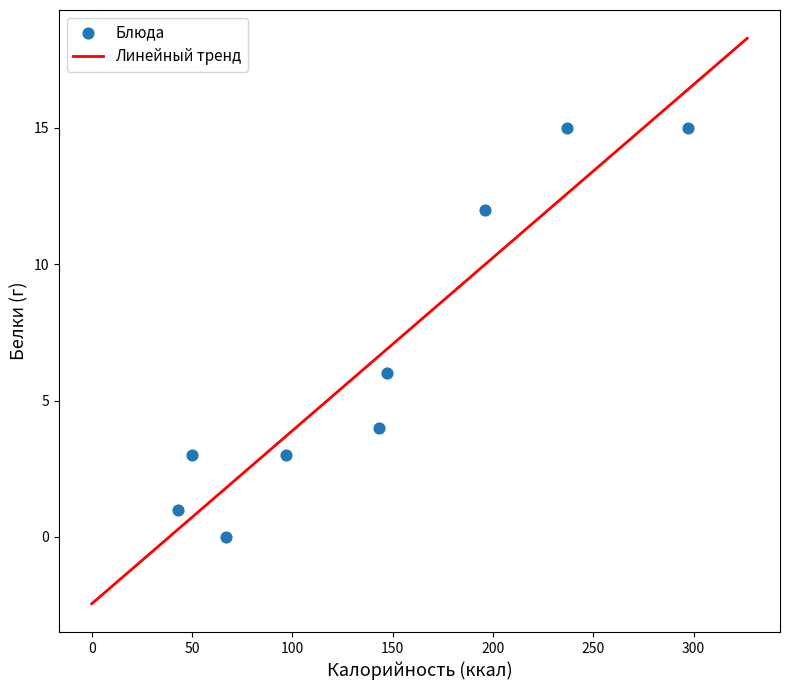

What Y value in the scatter plot is closest to 7?

6